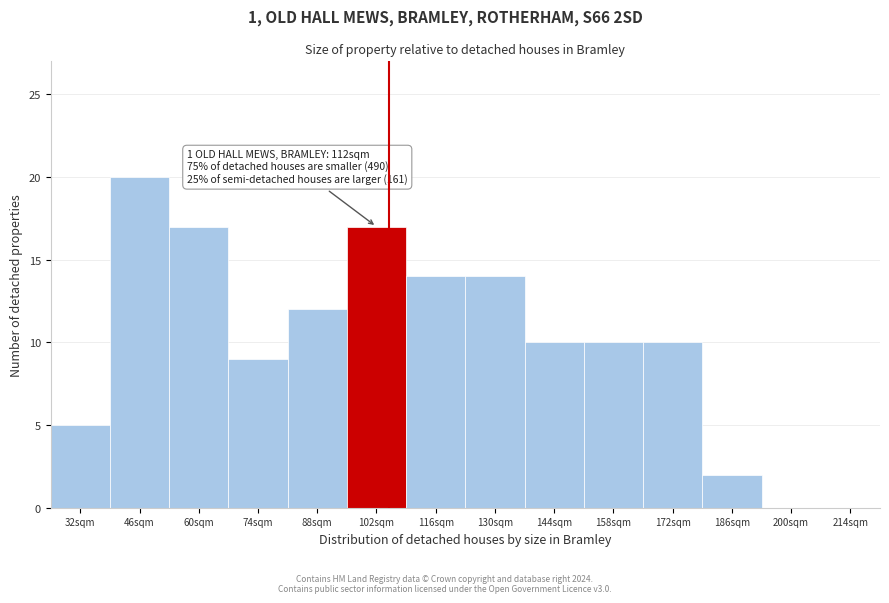

Reading right to left, extract all data points from this chart.

214sqm=0	200sqm=0	186sqm=2	172sqm=10	158sqm=10	144sqm=10	130sqm=14	116sqm=14	102sqm=17	88sqm=12	74sqm=9	60sqm=17	46sqm=20	32sqm=5